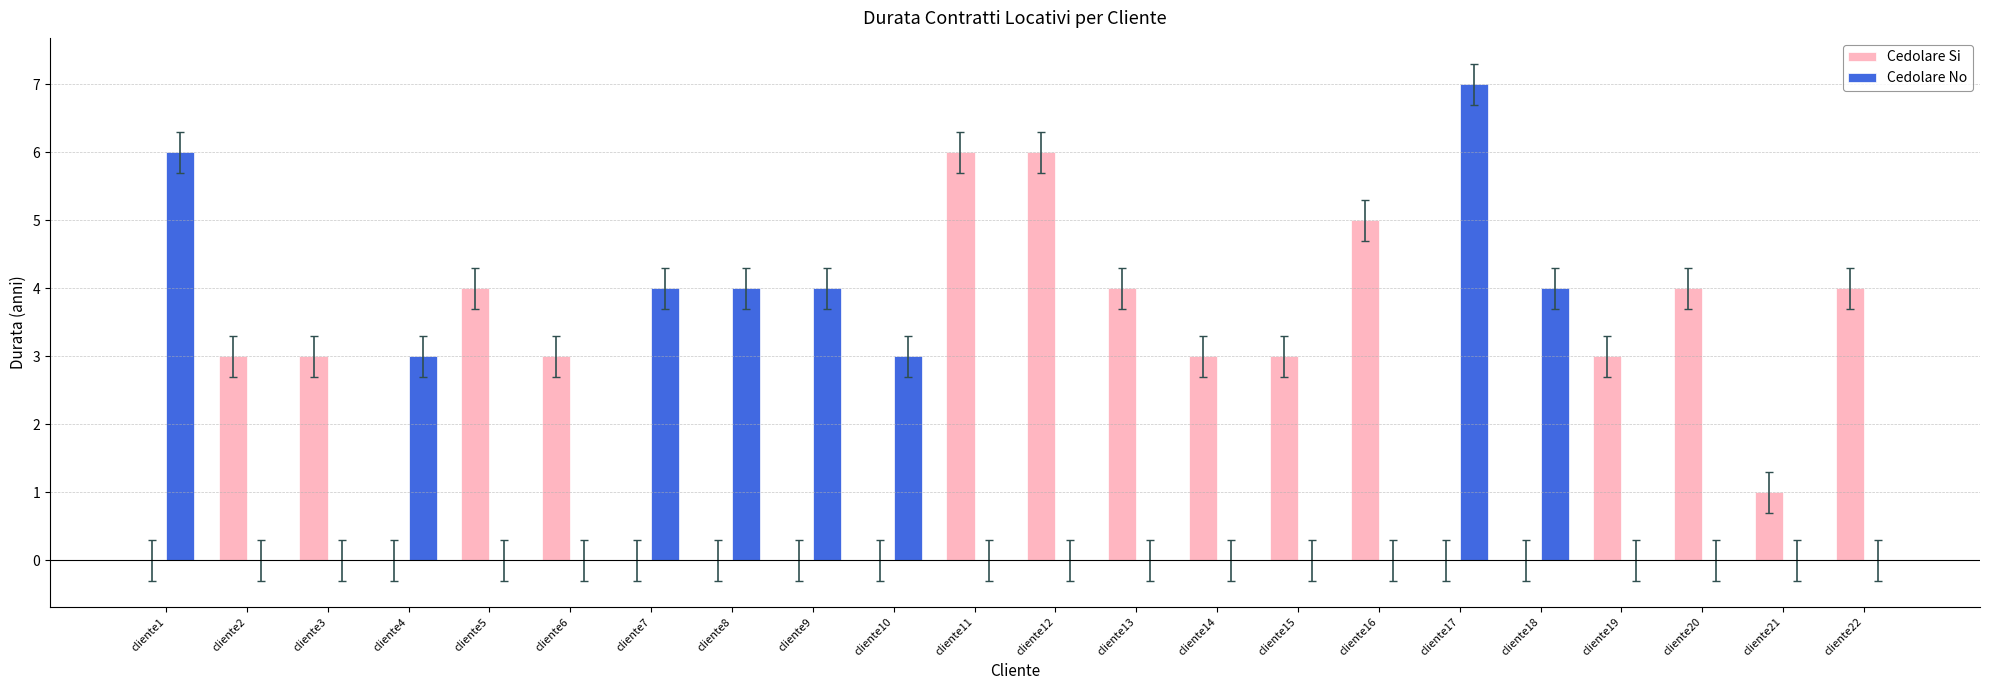

Between cliente6 and cliente17, which series saw the biggest shift?

Cedolare No